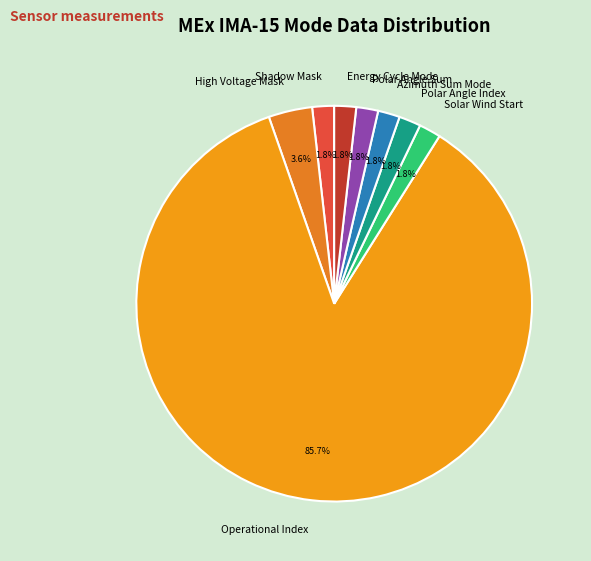

Which slice is the largest?

Operational Index